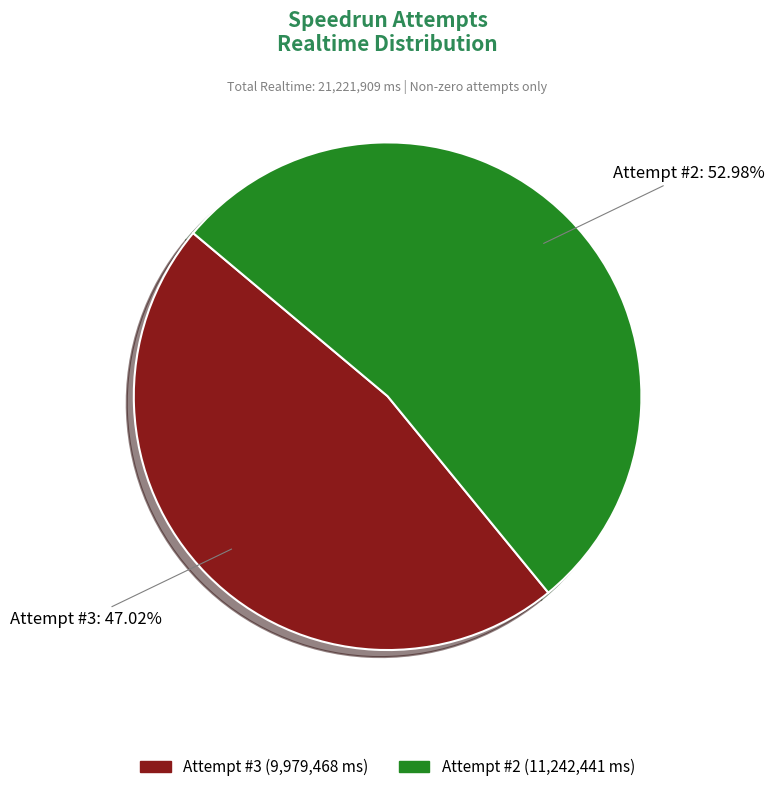

Is there a majority slice in this chart?

Yes